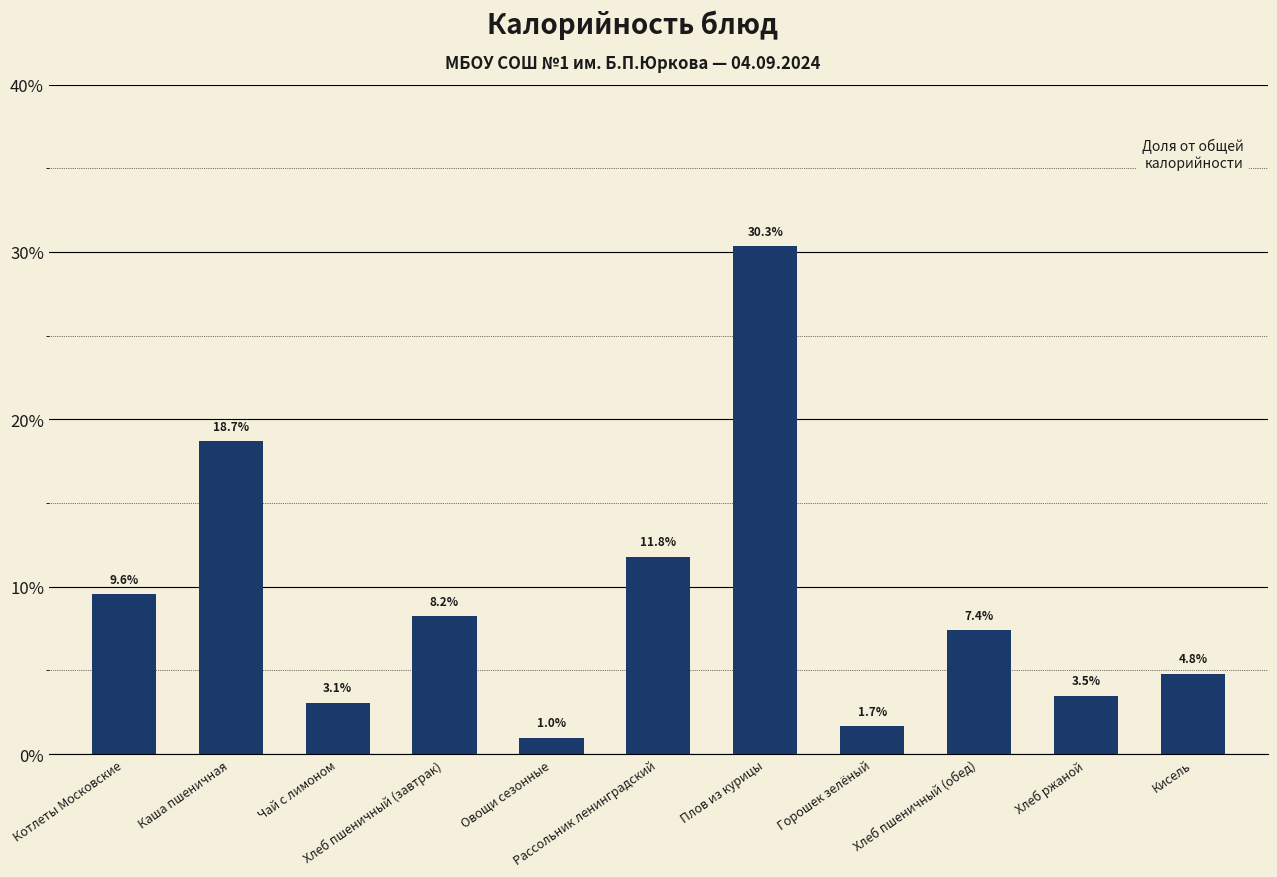

At which label does the data first exceed 7?

Котлеты Московские